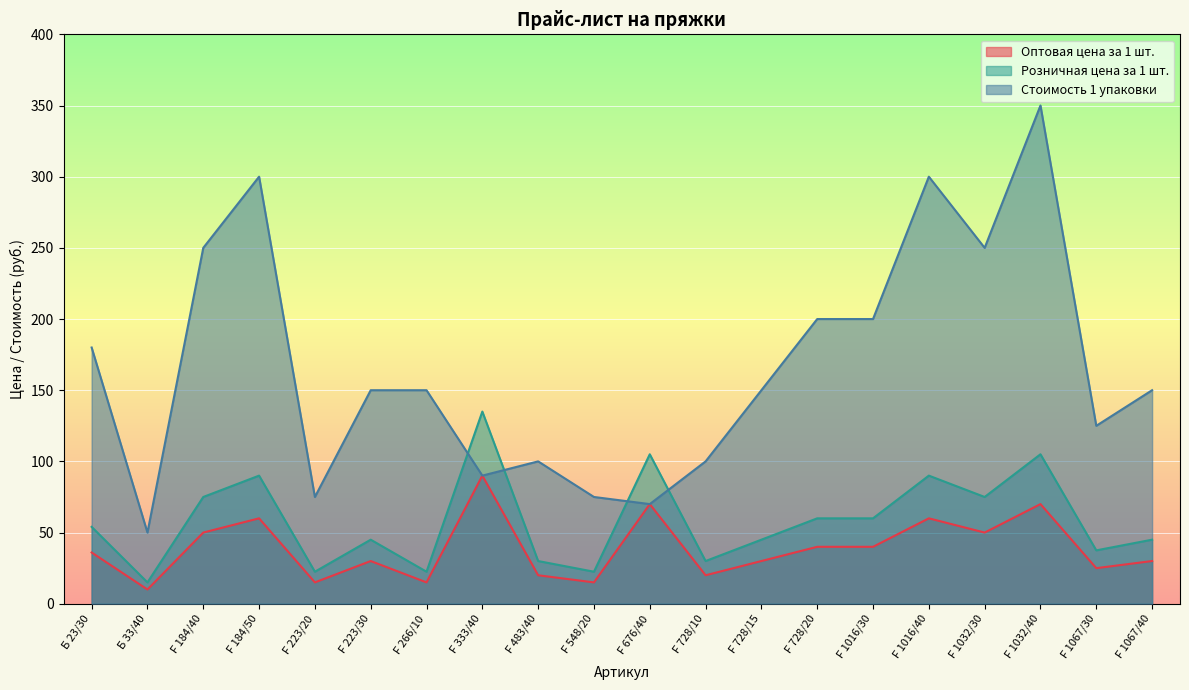

How many intersections are there between Розничная цена за 1 шт. and Стоимость 1 упаковки?

4